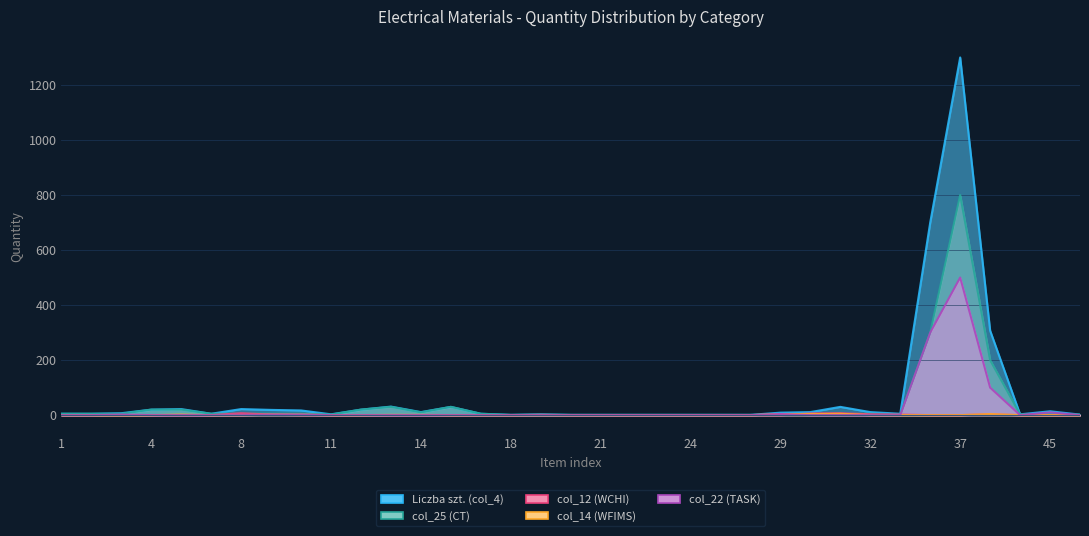

List the series in order of their peak value, highest first.

Liczba szt. (col_4), col_25 (CT), col_22 (TASK), col_12 (WCHI), col_14 (WFIMS)